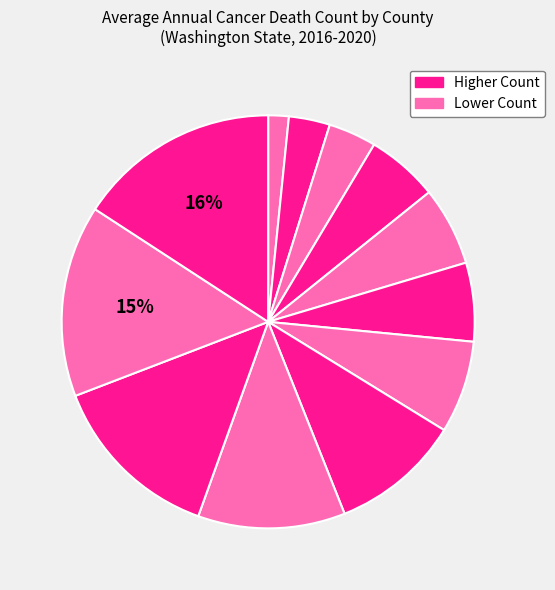

How many segments does this pie chart have?

12